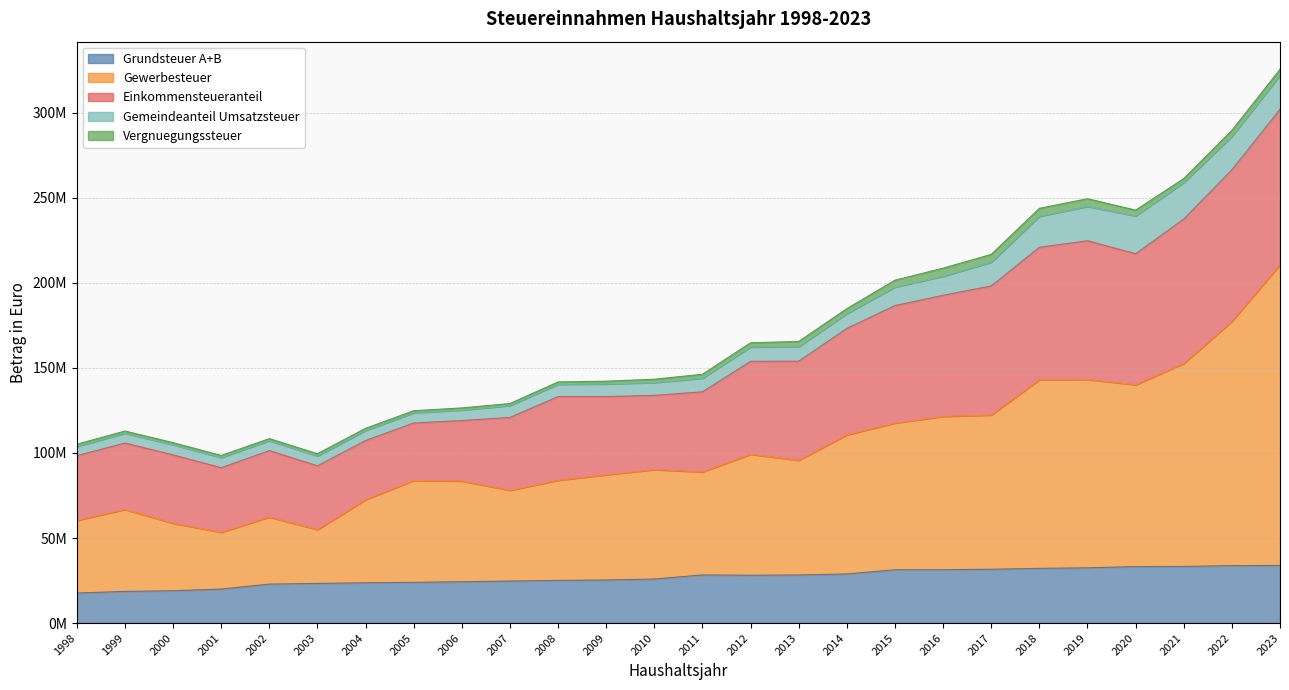

What are all the series names shown in the legend?

Grundsteuer A+B, Gewerbesteuer, Einkommensteueranteil, Gemeindeanteil Umsatzsteuer, Vergnuegungssteuer